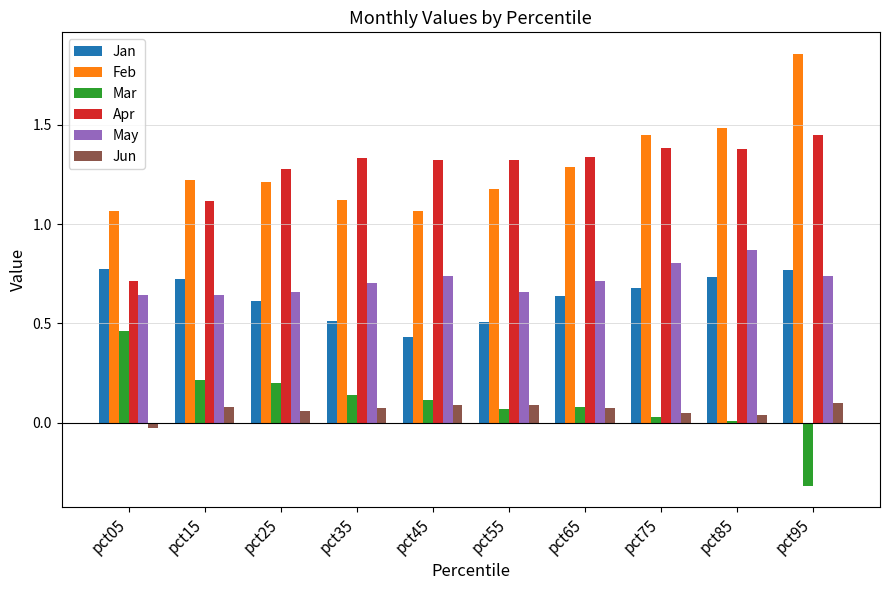

What are all the series names shown in the legend?

Jan, Feb, Mar, Apr, May, Jun